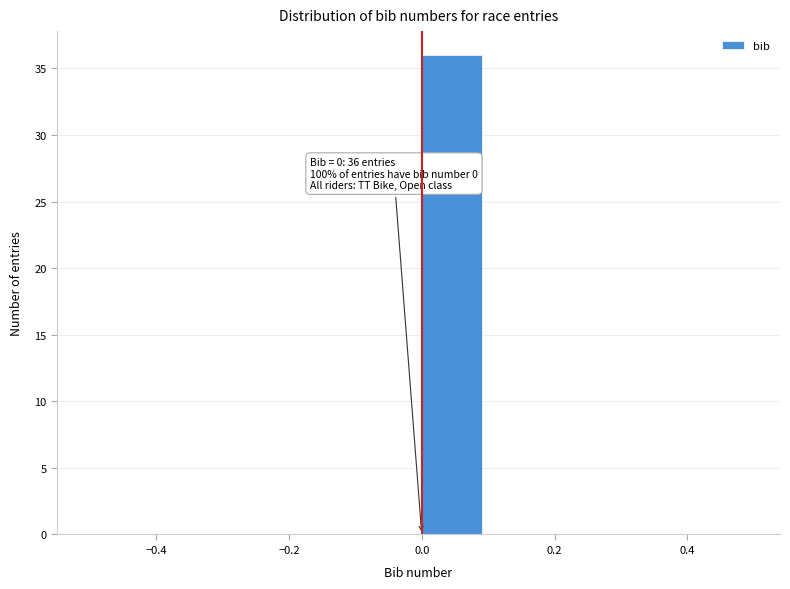

Which range on the x-axis has the tallest bar?

0.0 to 0.1